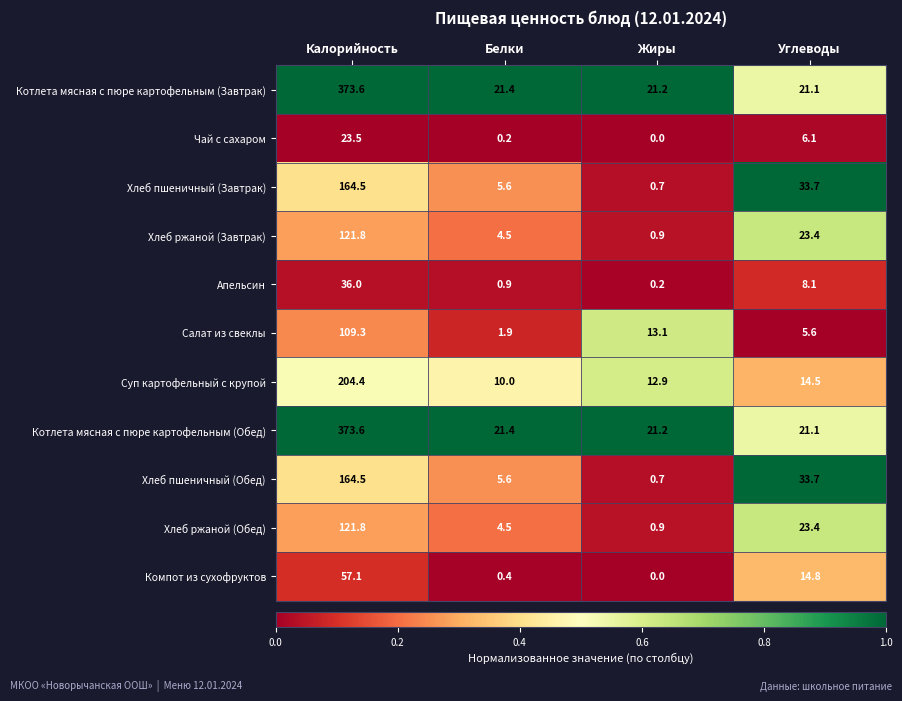

What value does the Хлеб ржаной (Завтрак) series have at Белки?

4.5